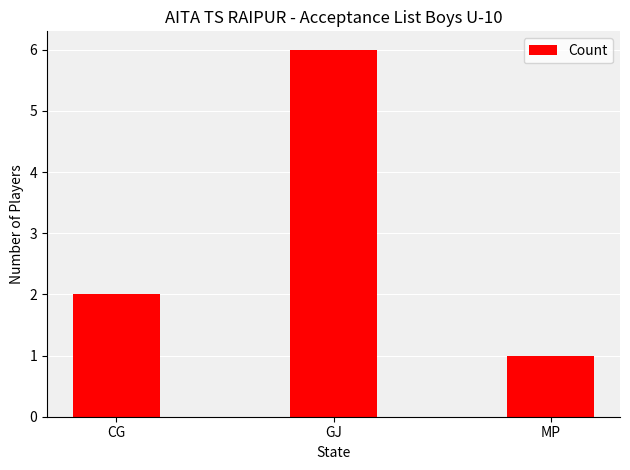

List the labels in order of value, smallest first.

MP, CG, GJ